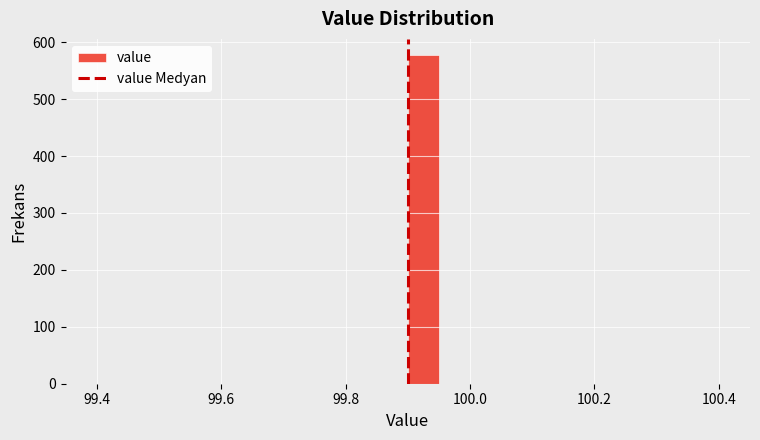

Around what value on the x-axis is the tallest bar? Give the approximate position of its centre, as read against the axis.

99.92